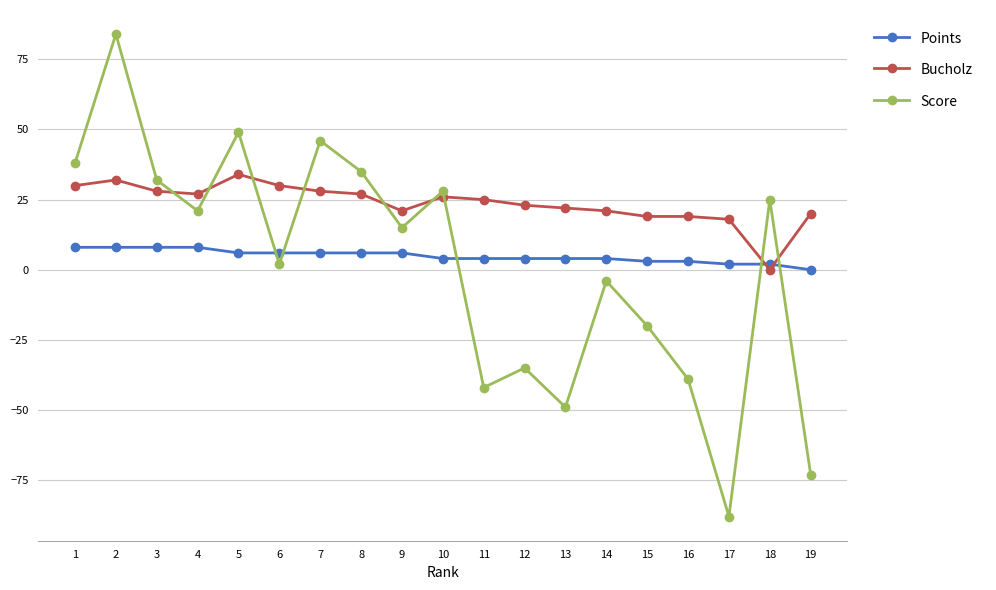

Which series has the largest total across all categories?

Bucholz